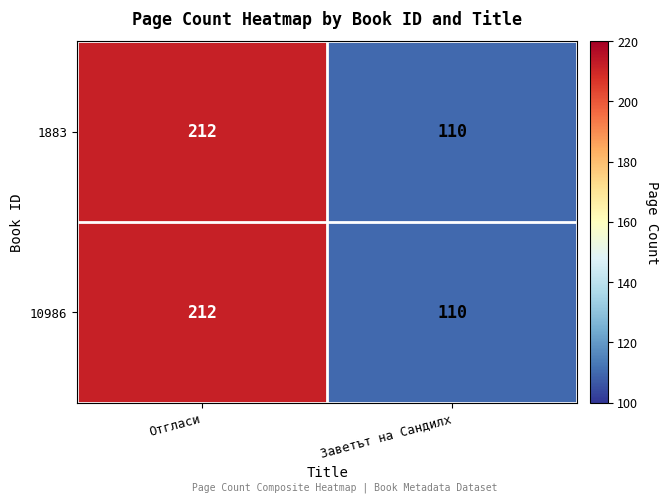

The 10986 series shows 193 at Заветът на Сандилх. True or false?

False